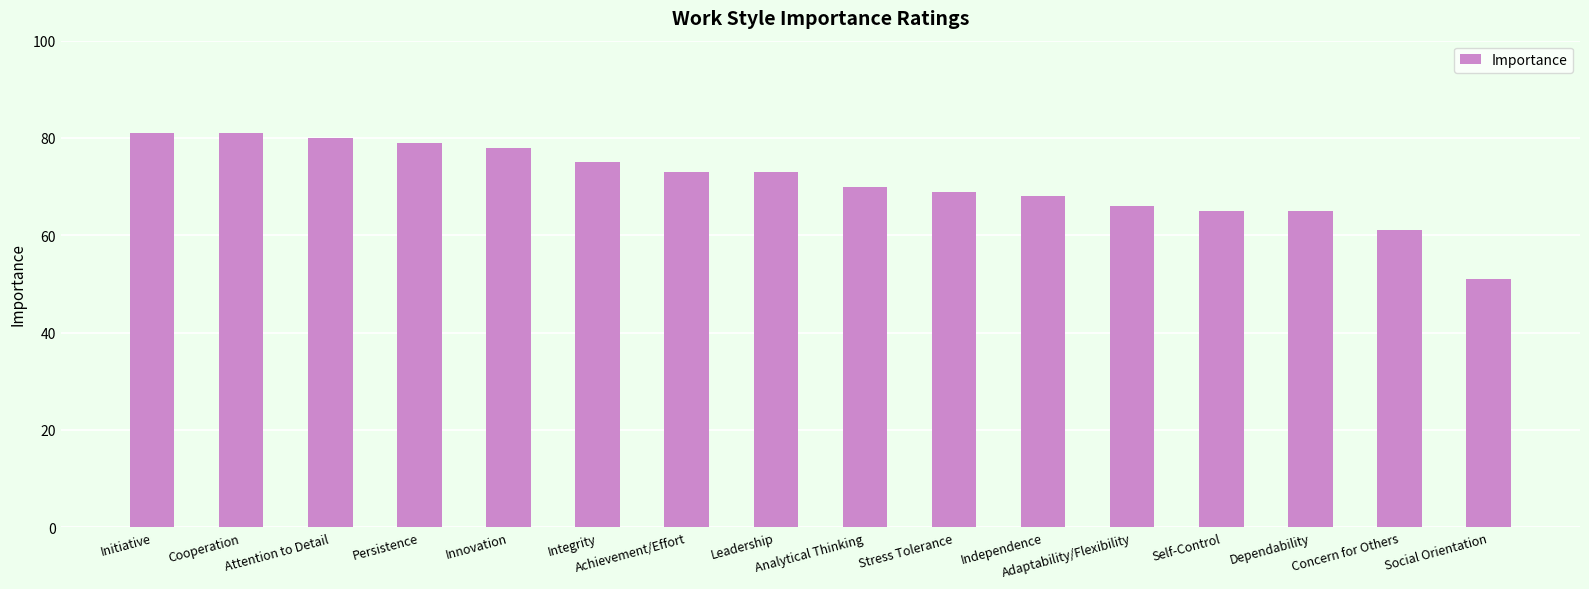

What is the average value?

71